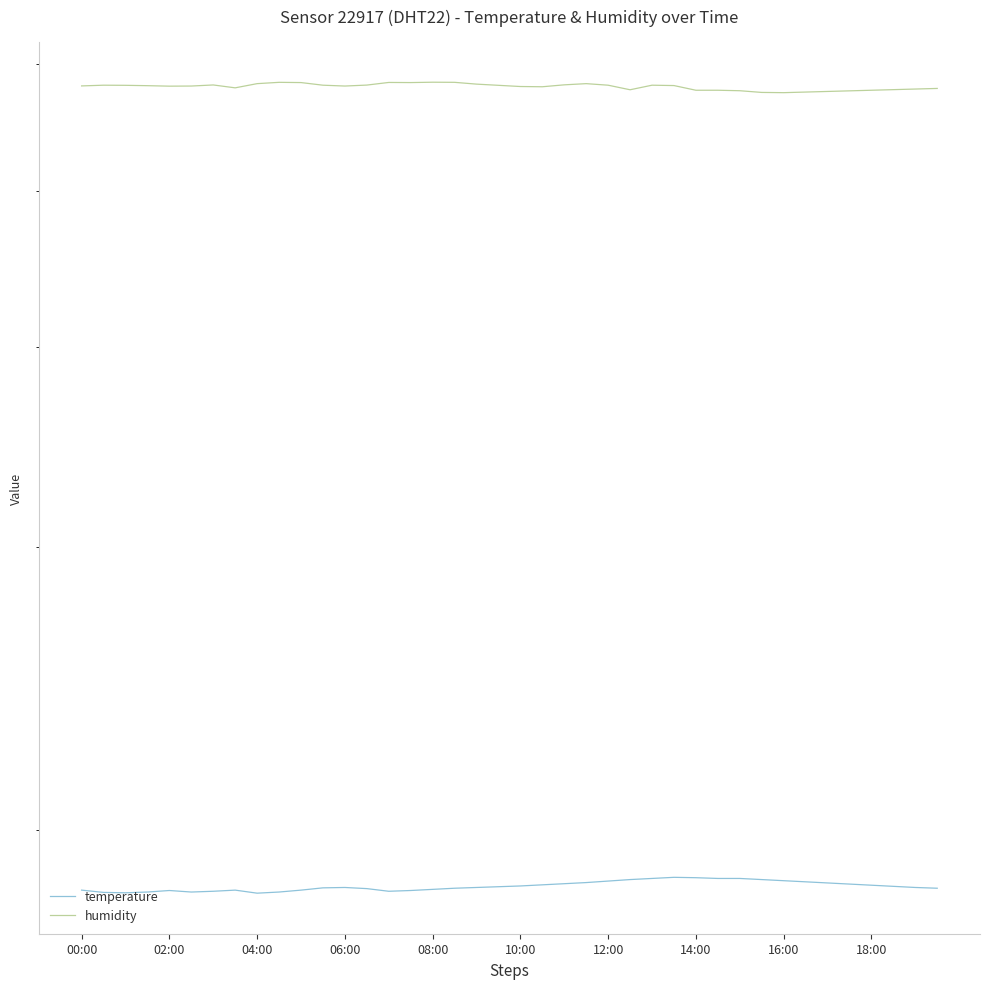

What is the value of the humidity point at the 8th from the left?

58.0